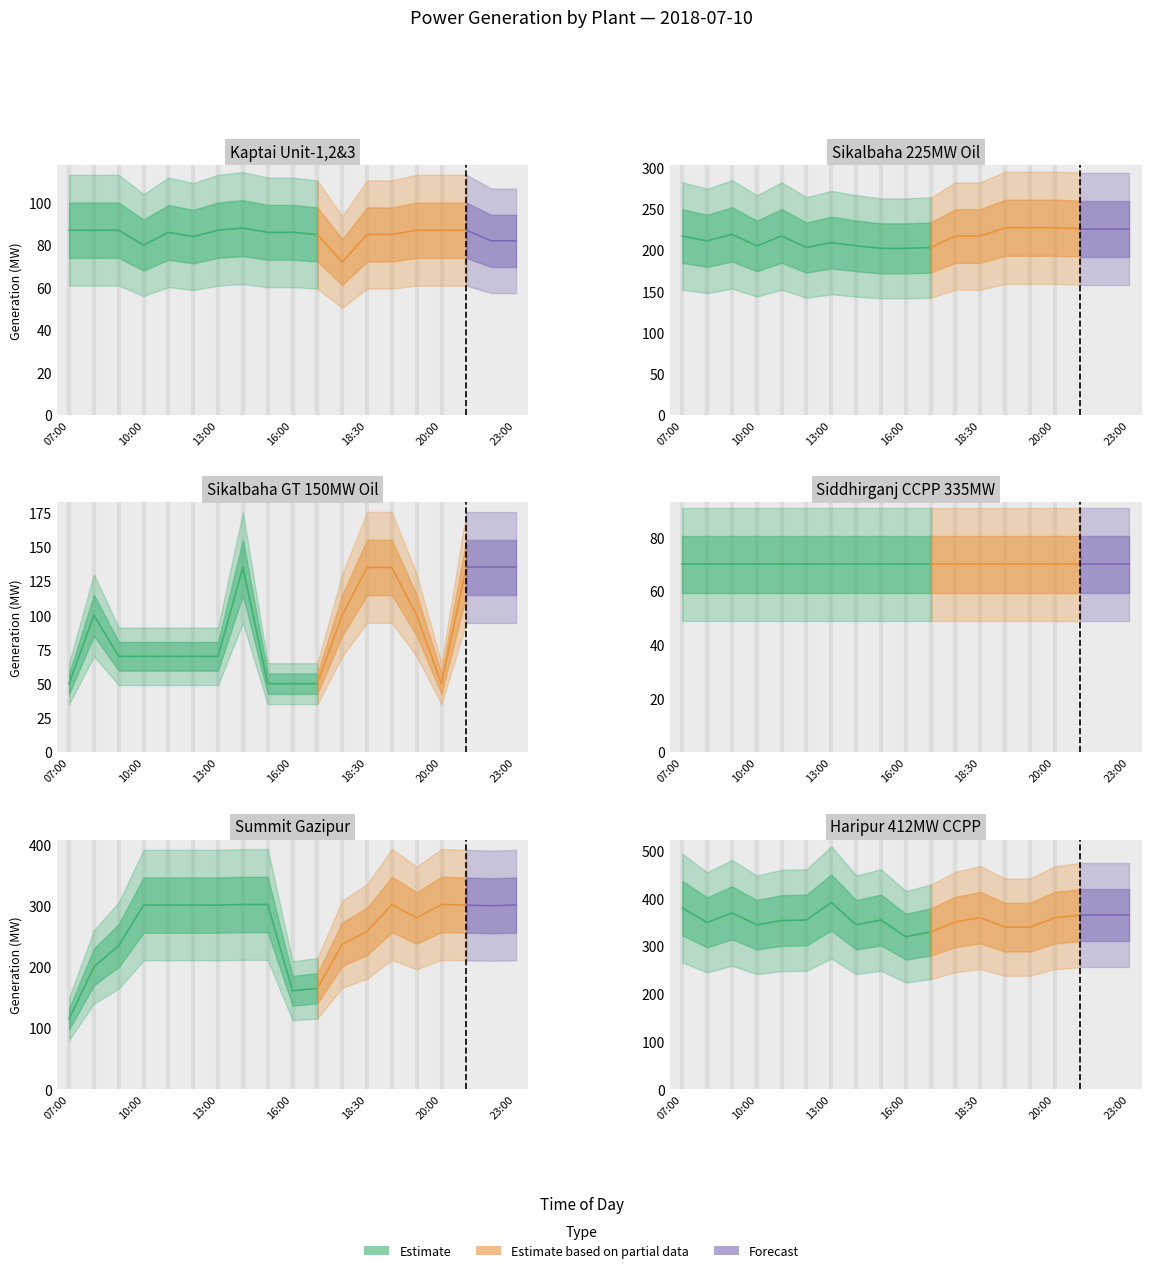

Which series has the largest total across all categories?

Haripur 412MW CCPP